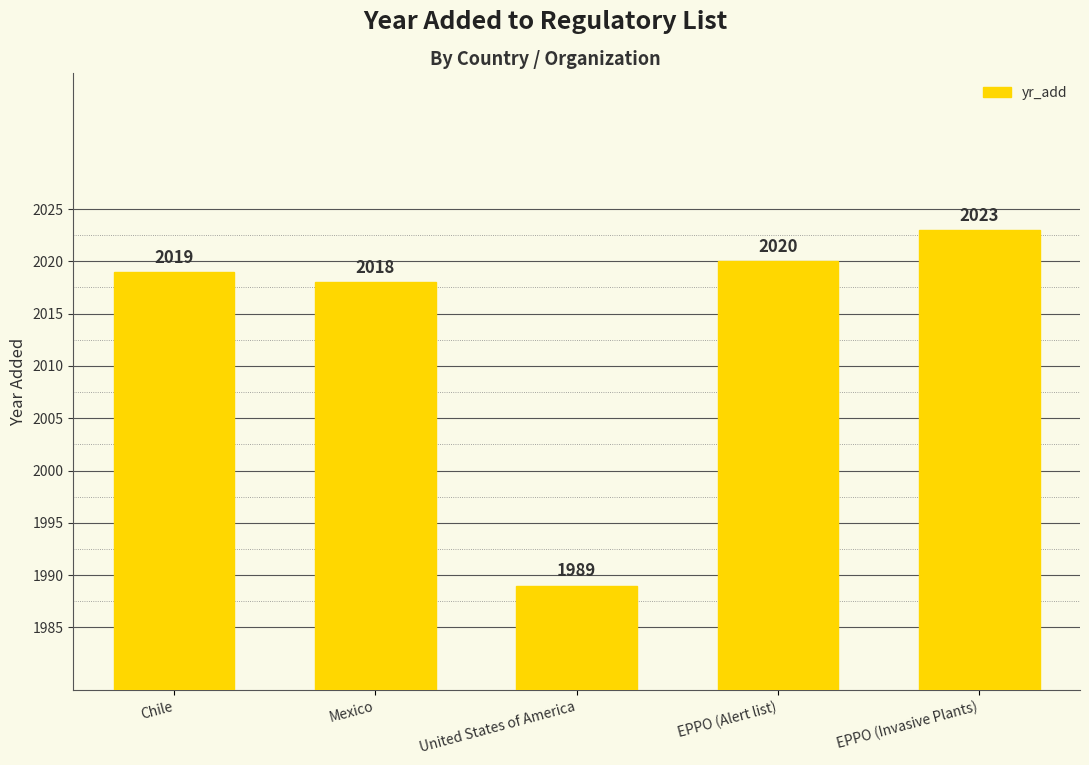

Reading left to right, extract all data points from this chart.

Chile=2019	Mexico=2018	United States of America=1989	EPPO (Alert list)=2020	EPPO (Invasive Plants)=2023